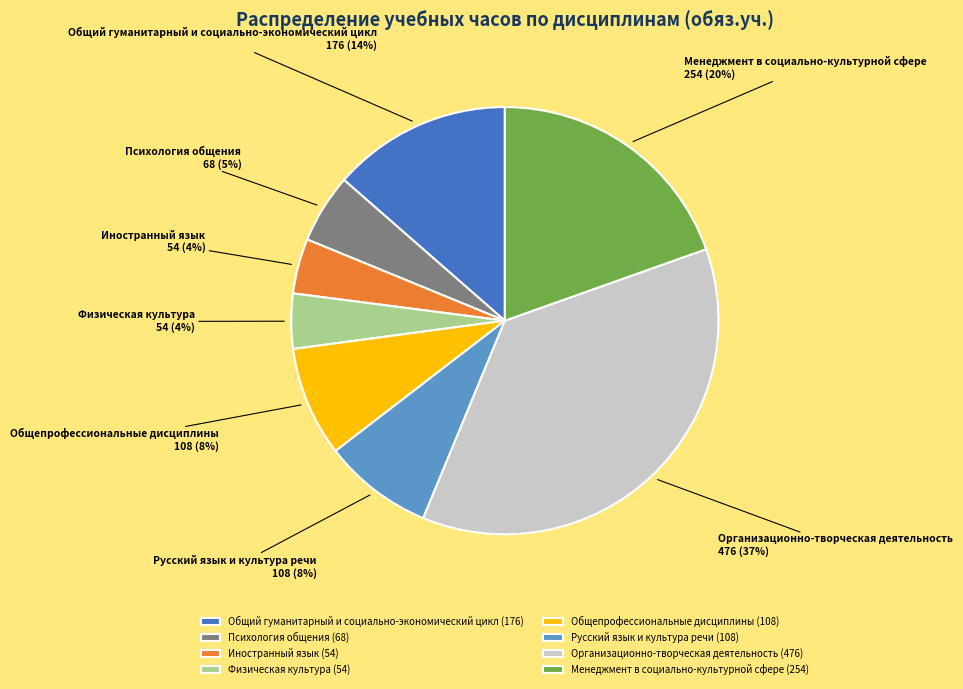

The Организационно-творческая деятельность slice represents 37% of the pie. True or false?

True